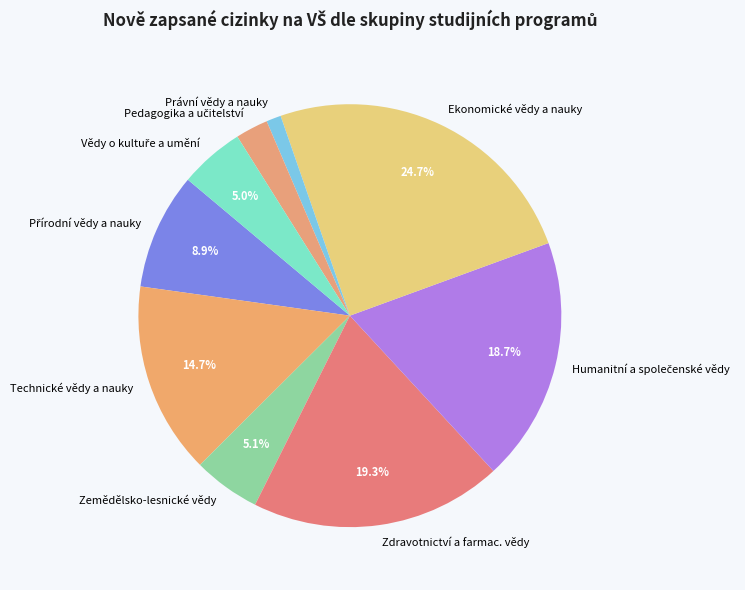

What is the largest slice in the pie chart?

Ekonomické vědy a nauky